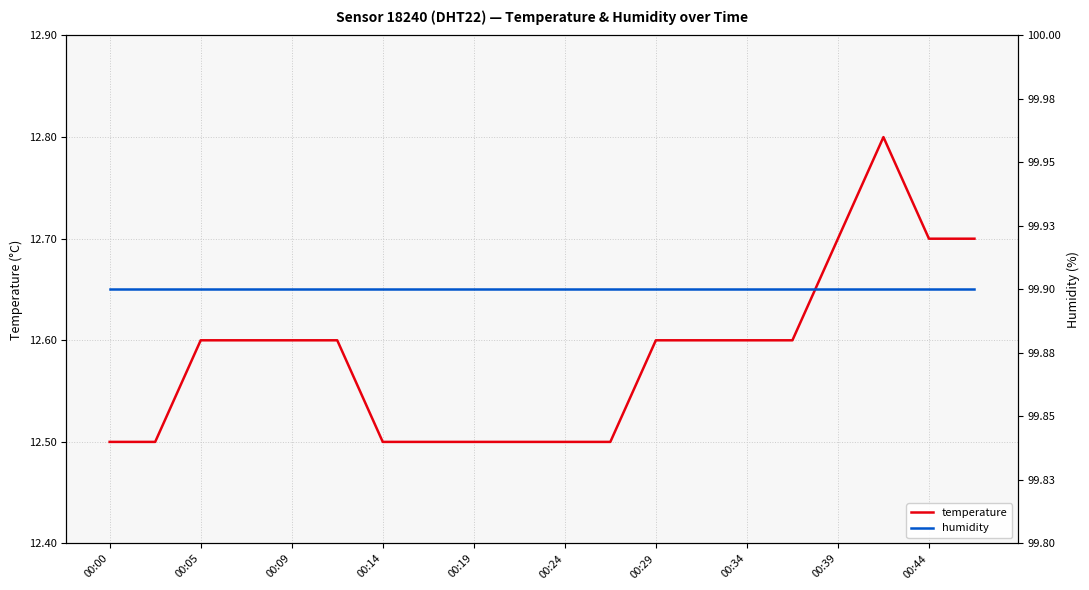

The temperature series shows 18.5 at 00:39. True or false?

False